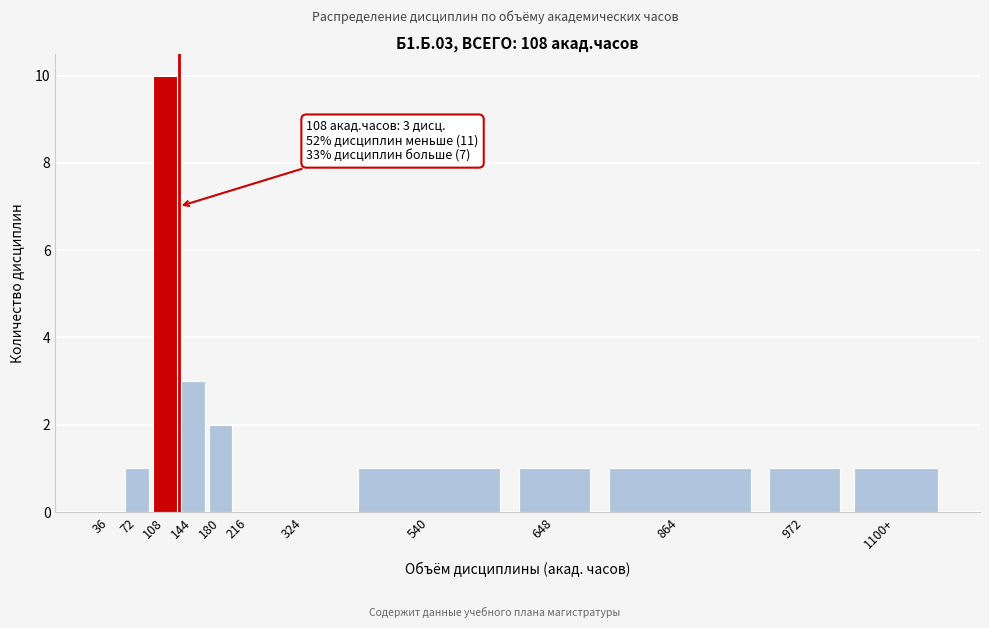

Reading left to right, extract all data points from this chart.

36=0	72=1	108=10	144=3	180=2	216=0	324=0	540=1	648=1	864=1	972=1	1100+=1